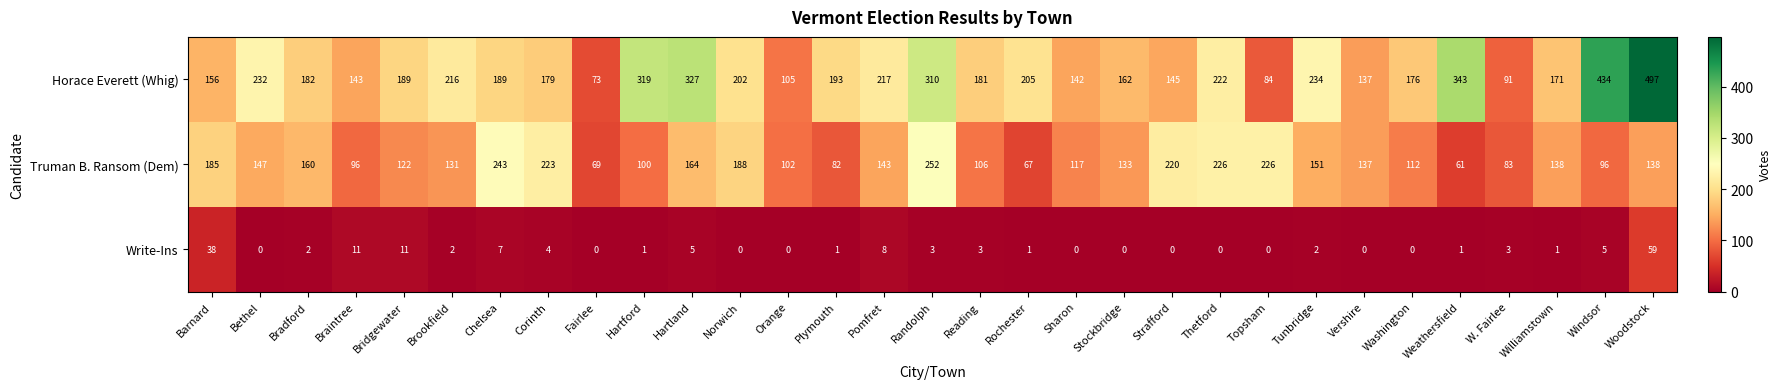

How many distinct data groups are displayed?

3